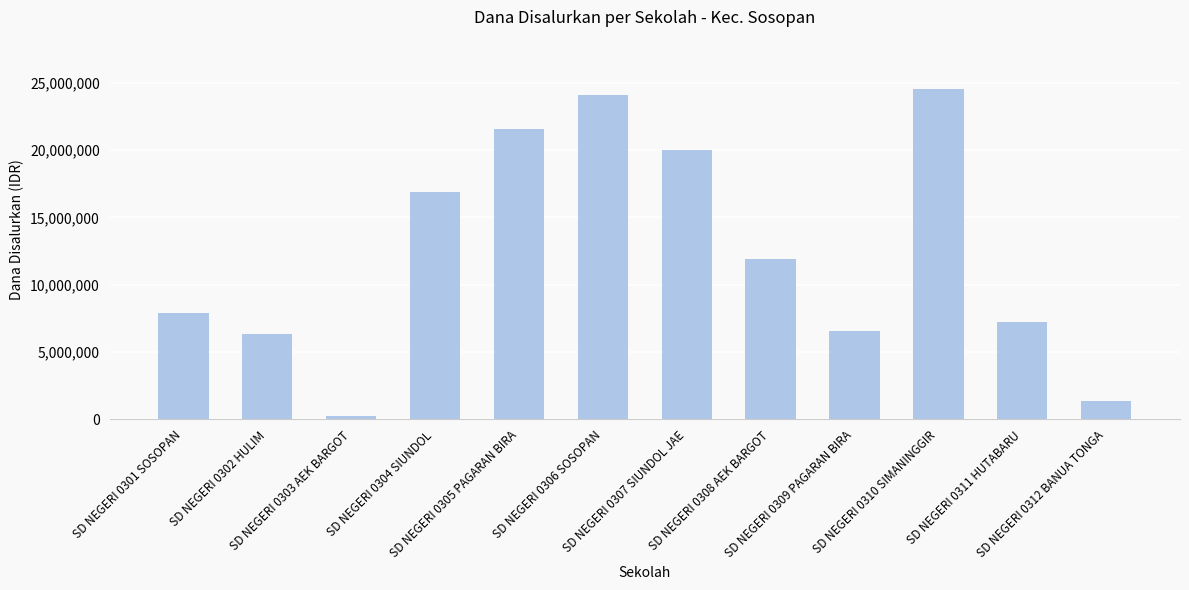

The chart shows a value of 21600000 at SD NEGERI 0305 PAGARAN BIRA. True or false?

True